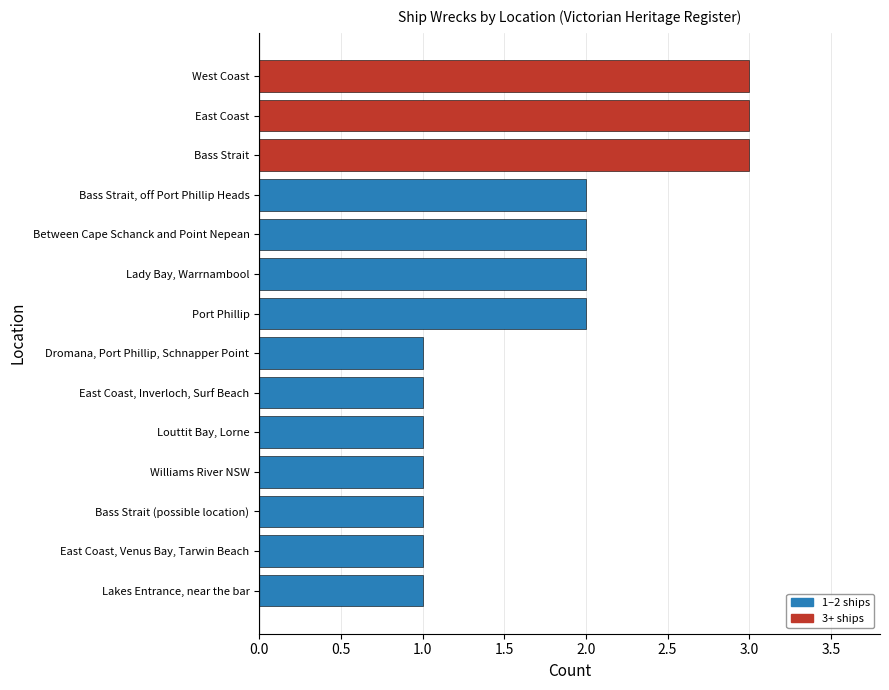

What is the sum of the values at Bass Strait, off Port Phillip Heads and Louttit Bay, Lorne?

3